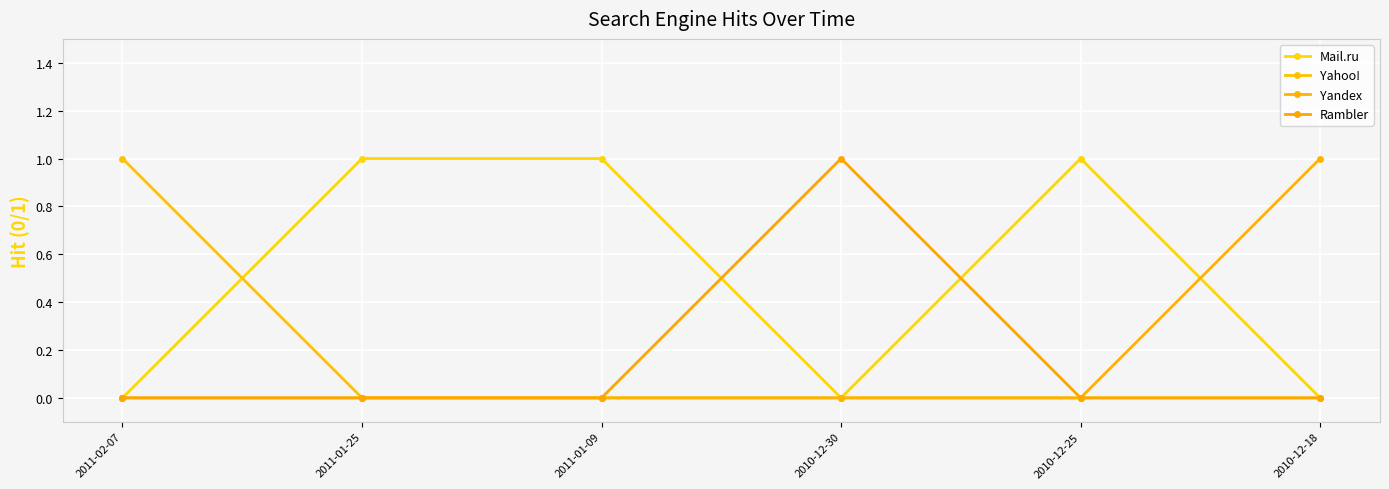

Does the chart display data point markers on the line(s)?

Yes